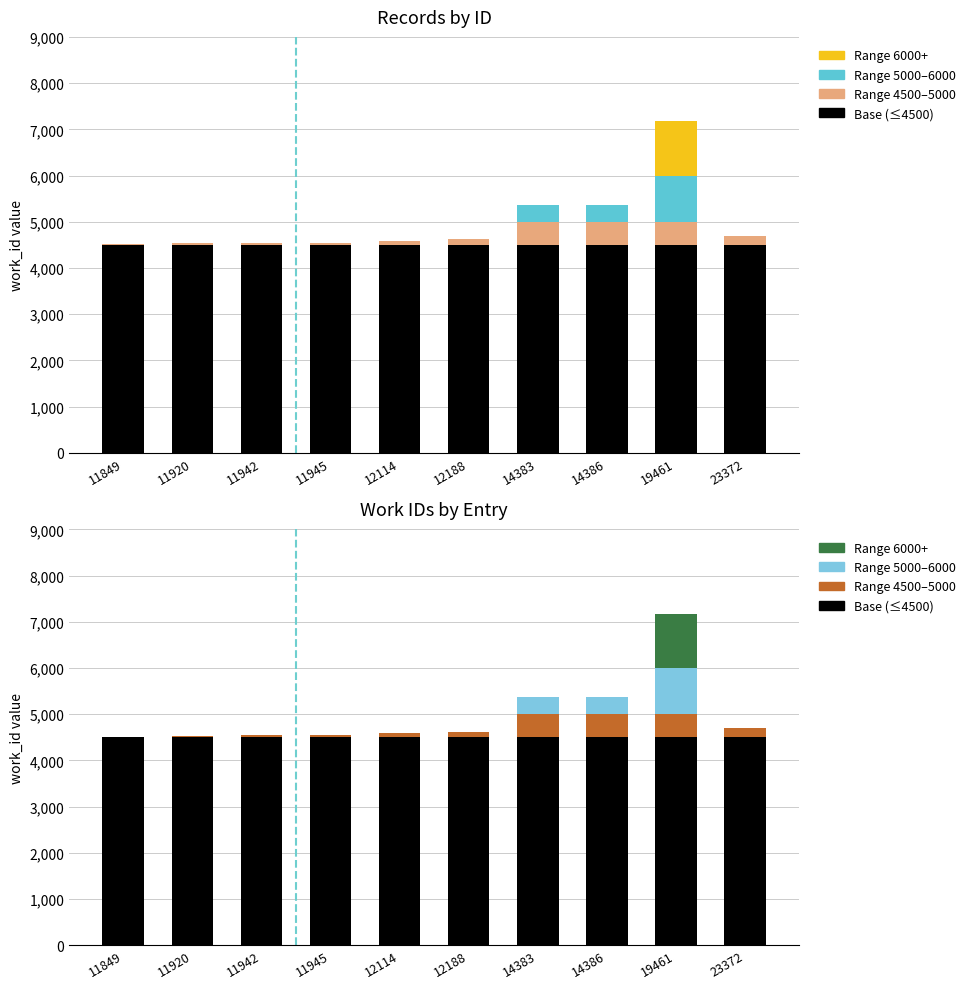

The Range 6000+ series shows 0 at 11945. True or false?

True